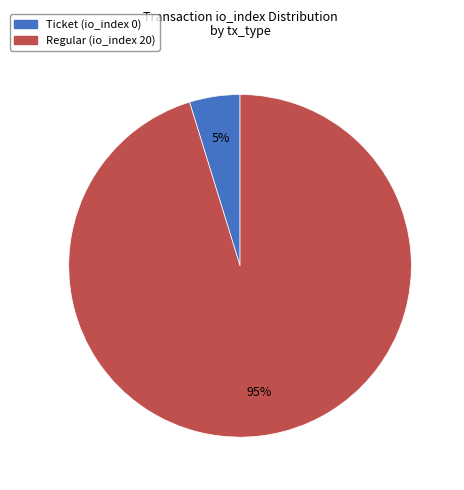

Count the number of slices in the pie.

2